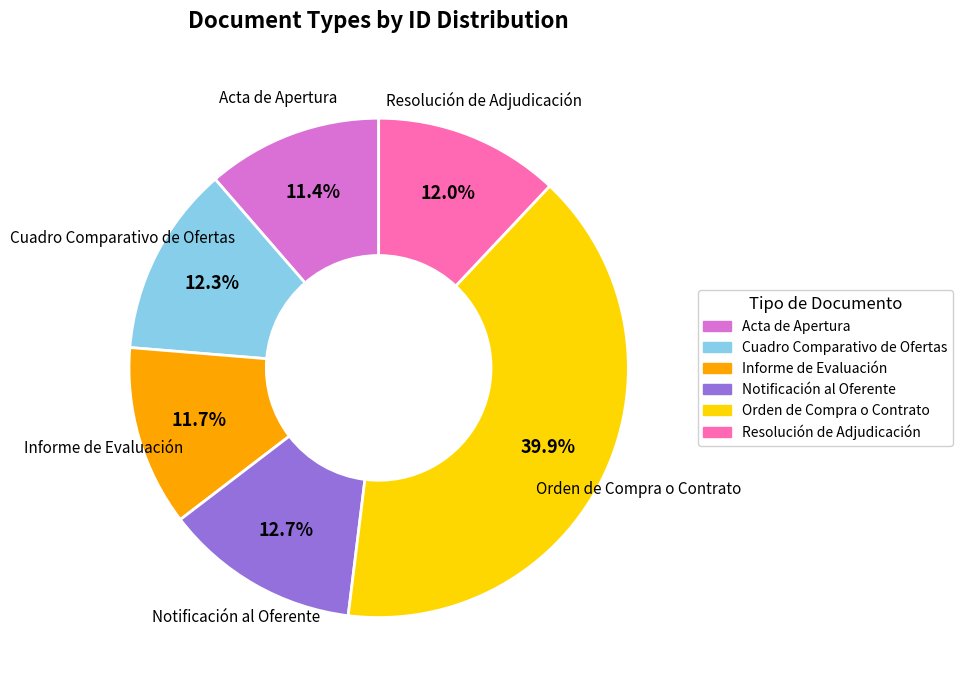

Combined, what portion of the pie is Orden de Compra o Contrato and Notificación al Oferente?

52.6%